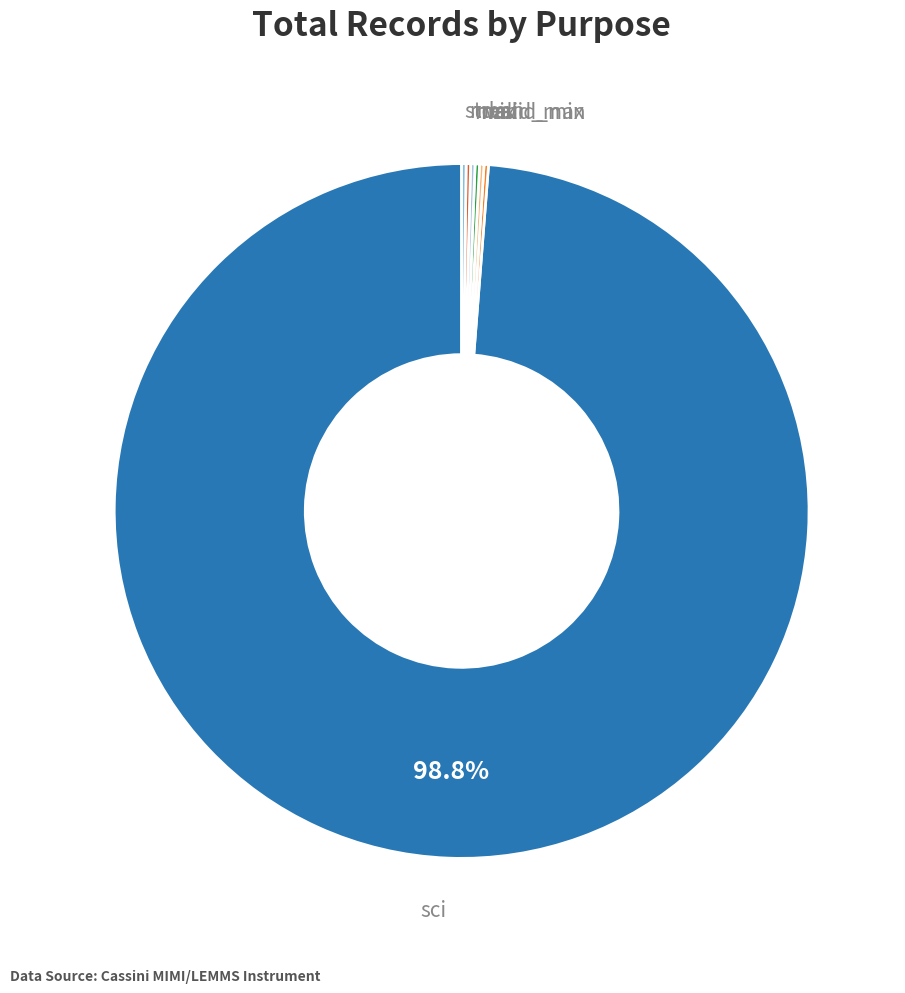

Is there a majority slice in this chart?

Yes